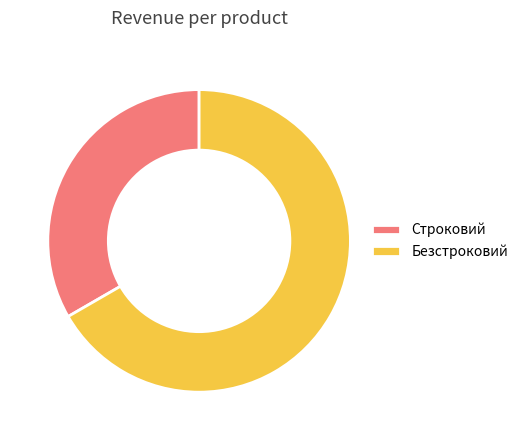

Is the sum of Безстроковий and Строковий greater than half?

Yes